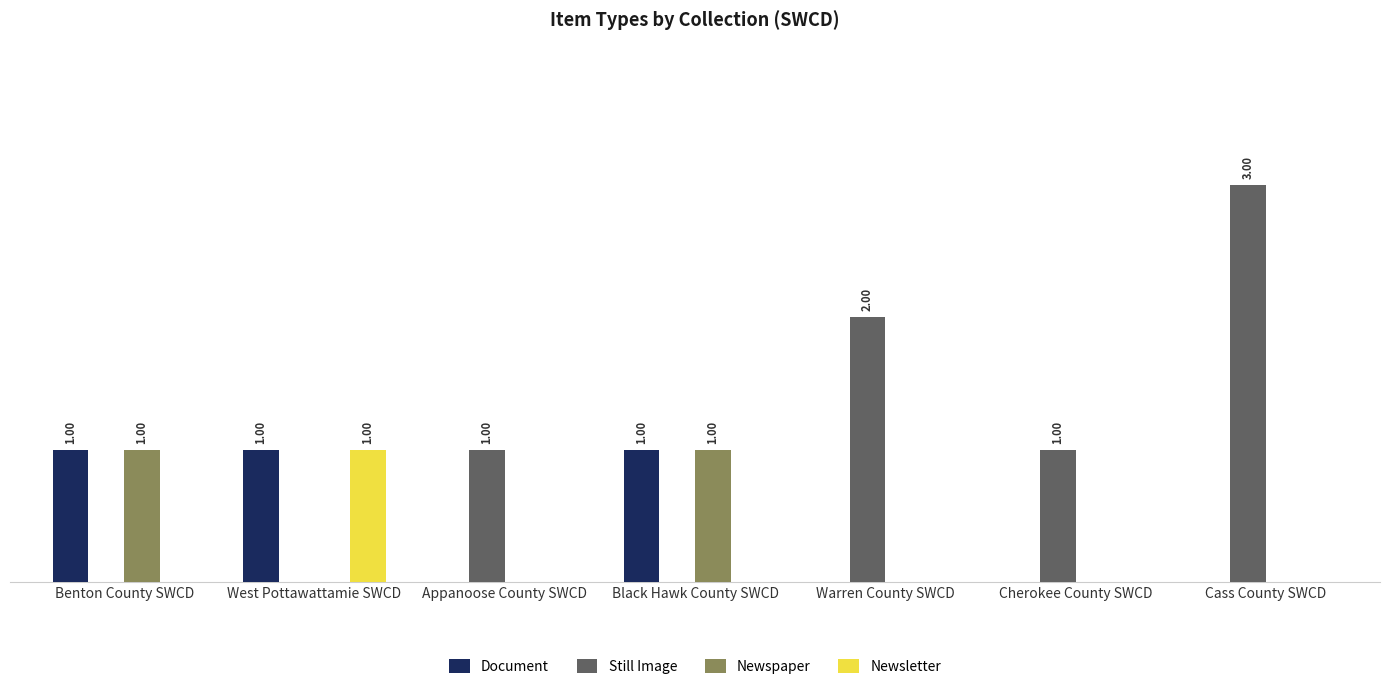

What are all the series names shown in the legend?

Document, Still Image, Newspaper, Newsletter